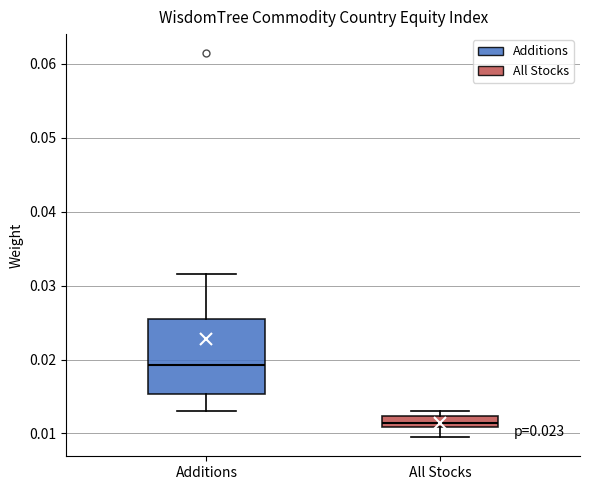

Comparing the boxes themselves (not the whiskers), which one is the tallest?

Additions